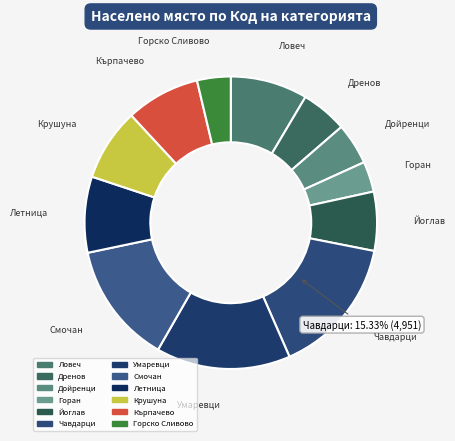

Is there any slice that represents more than half of the pie?

No